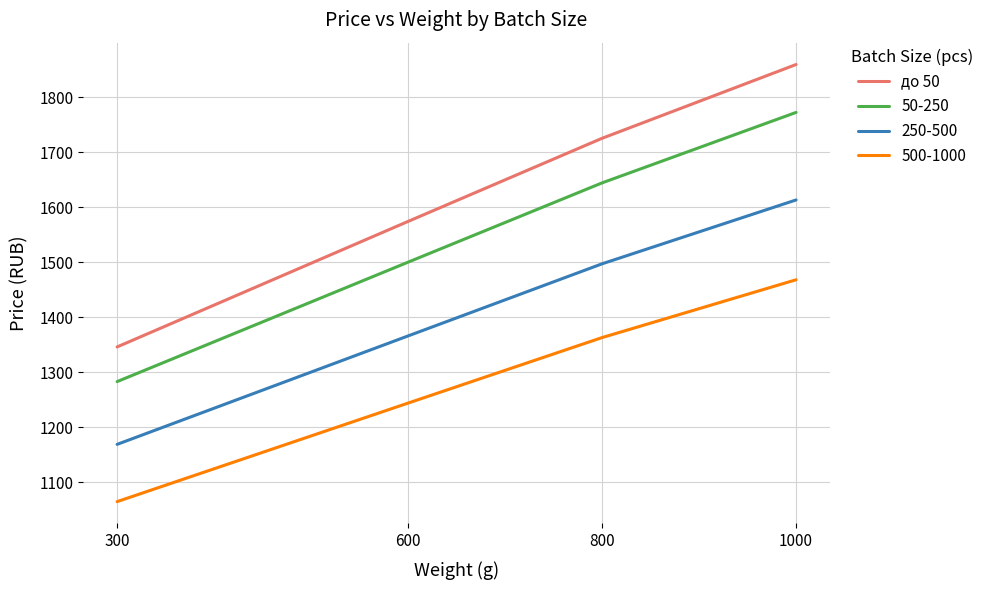

Read the 250-500 value at 800.

1497